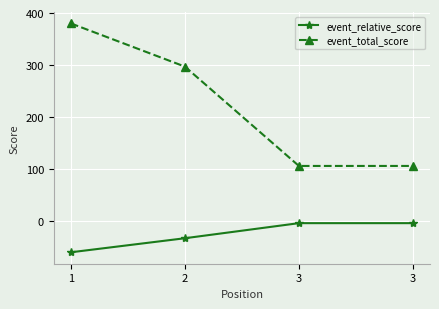

What are all the series names shown in the legend?

event_relative_score, event_total_score